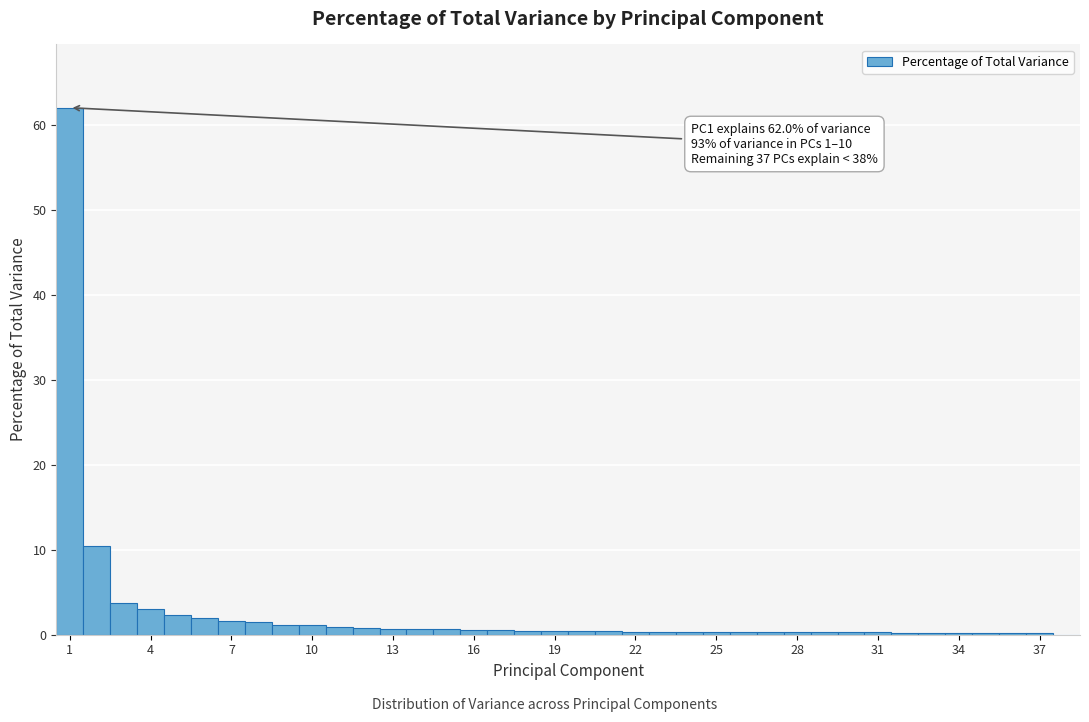

Around what value on the x-axis is the tallest bar? Give the approximate position of its centre, as read against the axis.

1.0